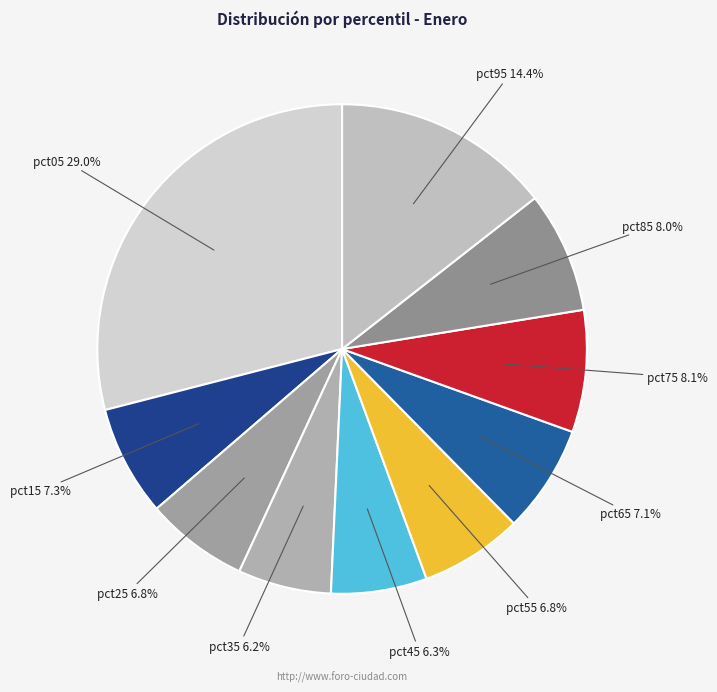

Which slice is the smallest?

pct35